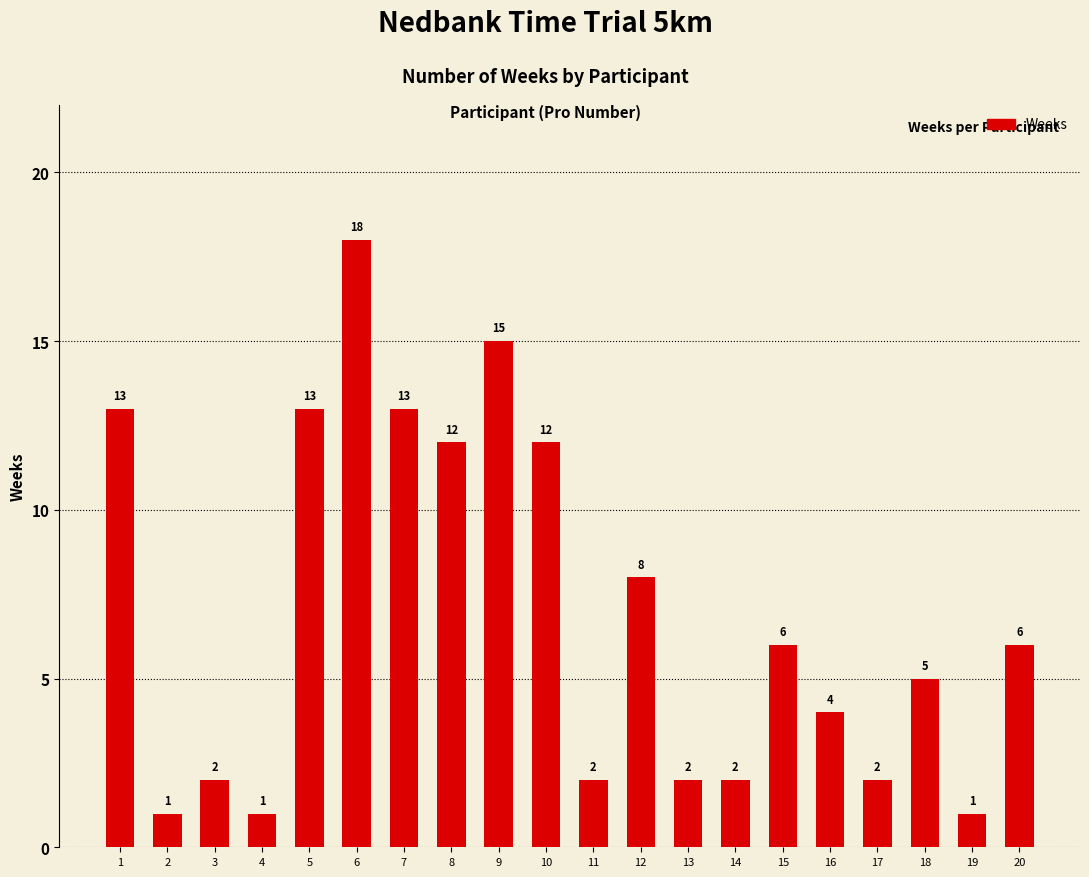

Where is the data nearest to the value 9?

12